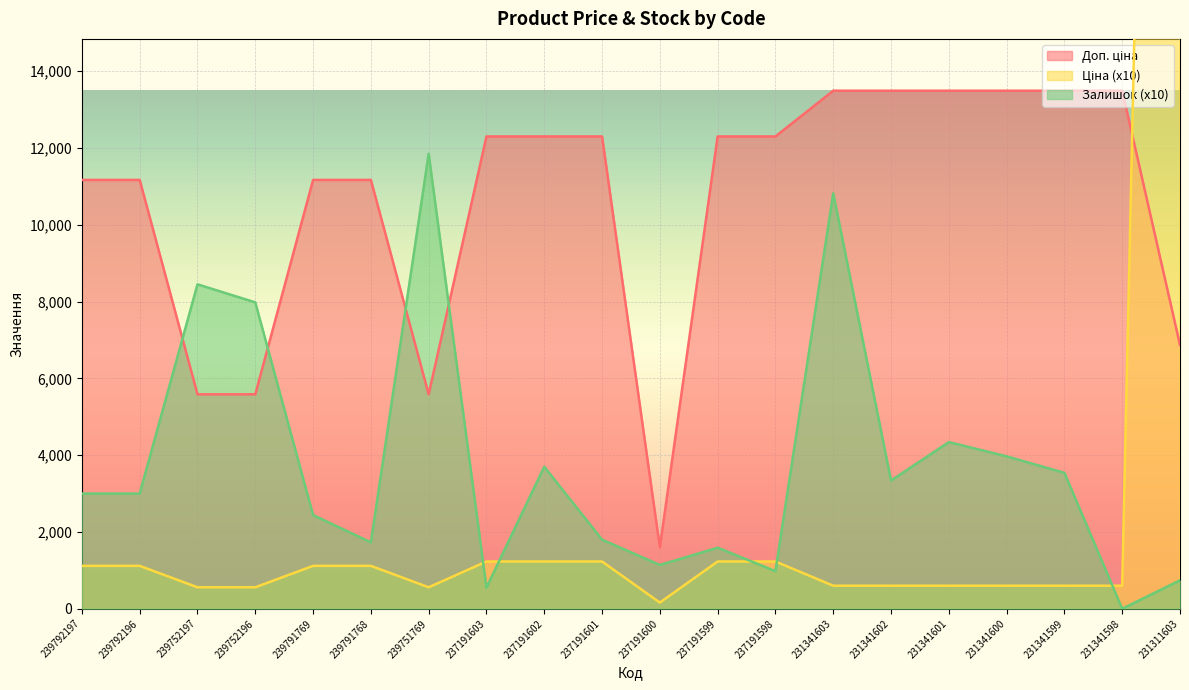

What is the difference between the maximum and minimum values in the Залишок series?

11850.0